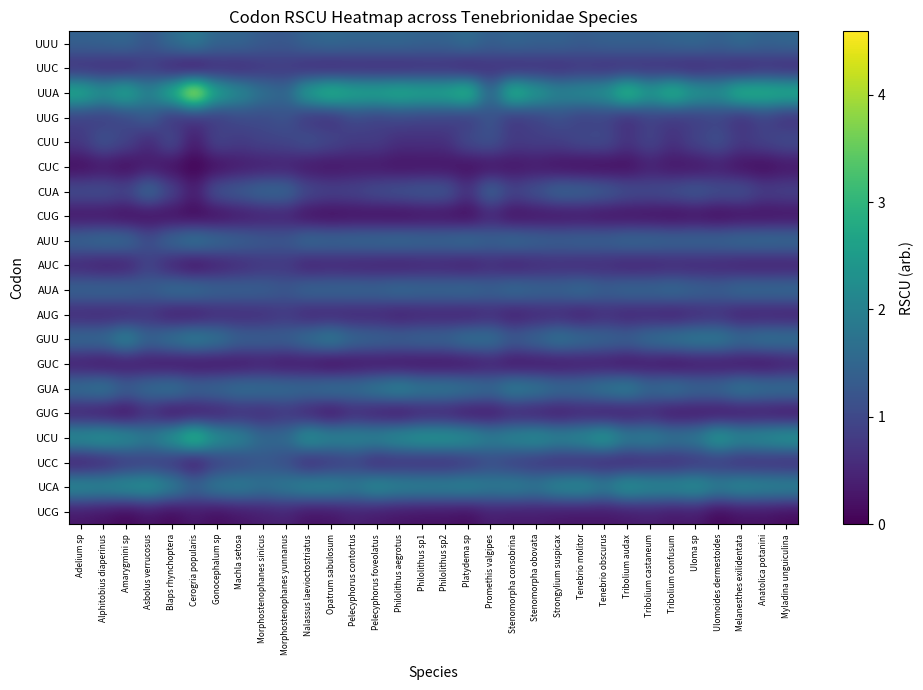

Rank the series by their maximum value, from lowest to highest.

GUC, CUC, CUG, UCG, GUG, AUG, UUC, AUC, UCC, CUU, UUG, CUA, AUA, AUU, UUU, GUU, GUA, UCA, UCU, UUA